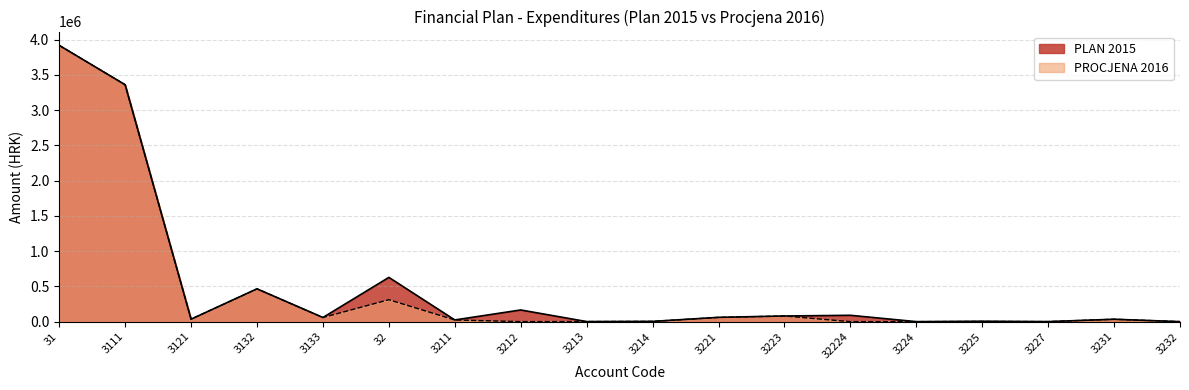

At which category is the sum across all series the highest?

31